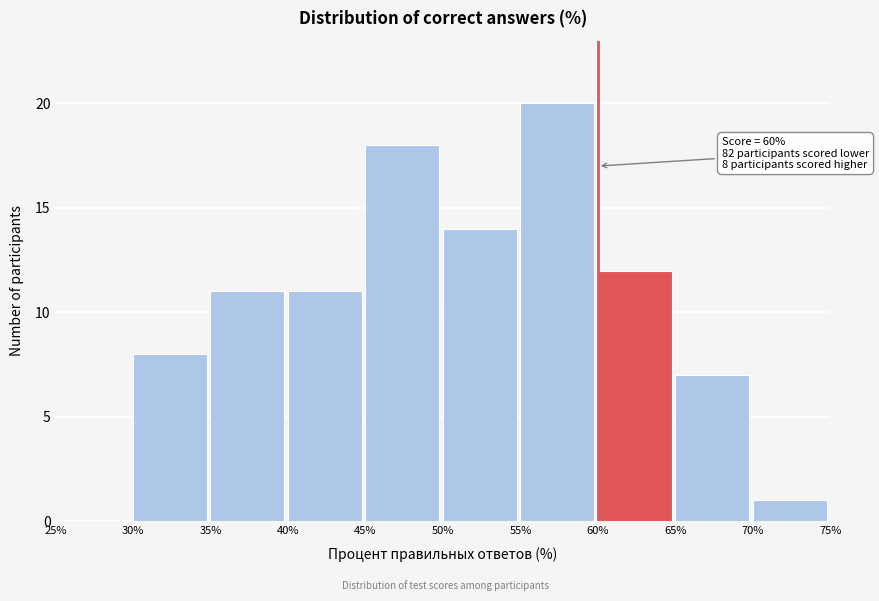

Over which range of the x-axis is the bar tallest?

55% to 60%